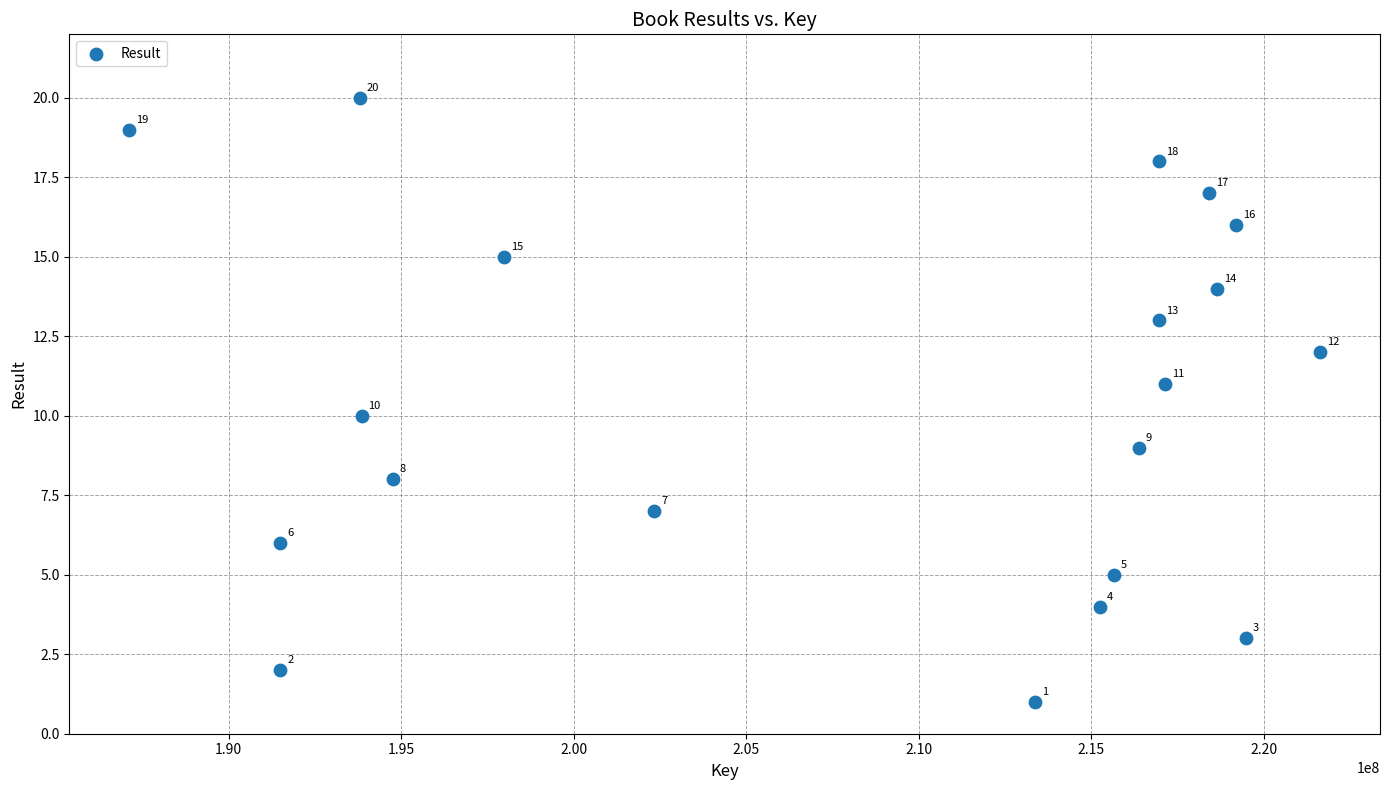

What is the range of X values (max minus min)?

34531369